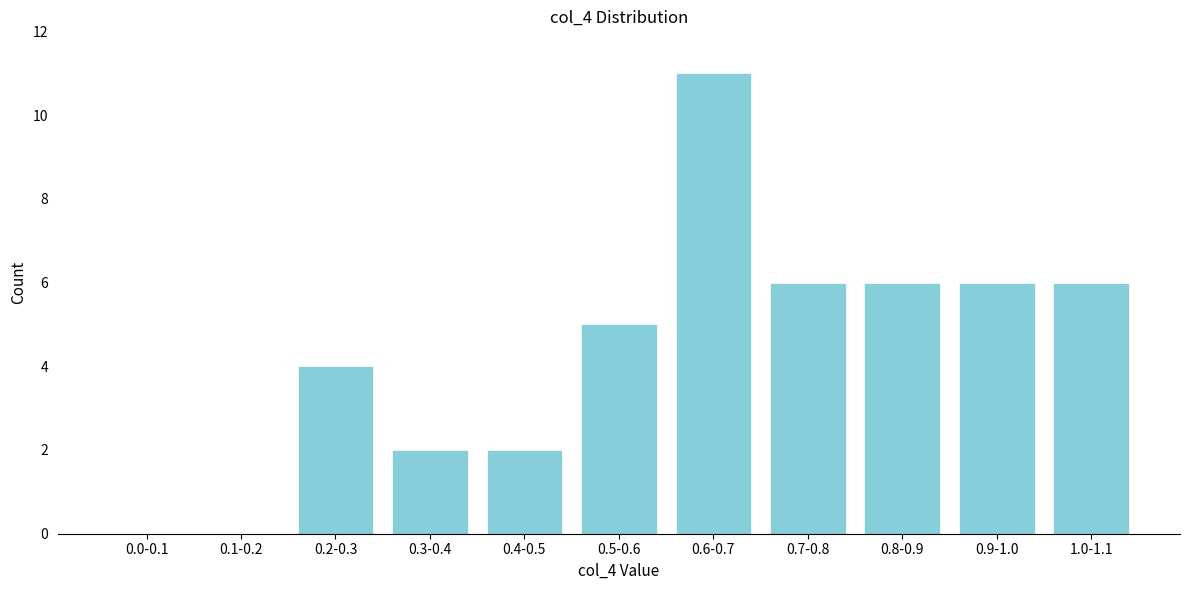

Reading left to right, what are all the values shown in this chart?

0.0-0.1=0	0.1-0.2=0	0.2-0.3=4	0.3-0.4=2	0.4-0.5=2	0.5-0.6=5	0.6-0.7=11	0.7-0.8=6	0.8-0.9=6	0.9-1.0=6	1.0-1.1=6